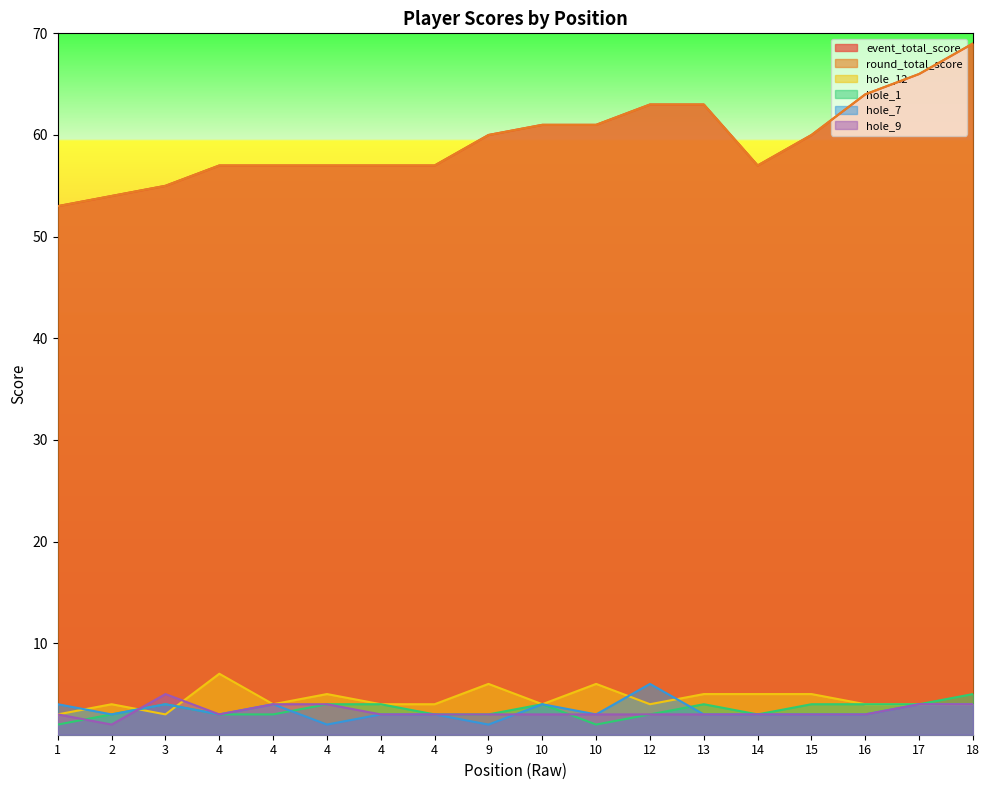

What is the total value across all series at 17?

148